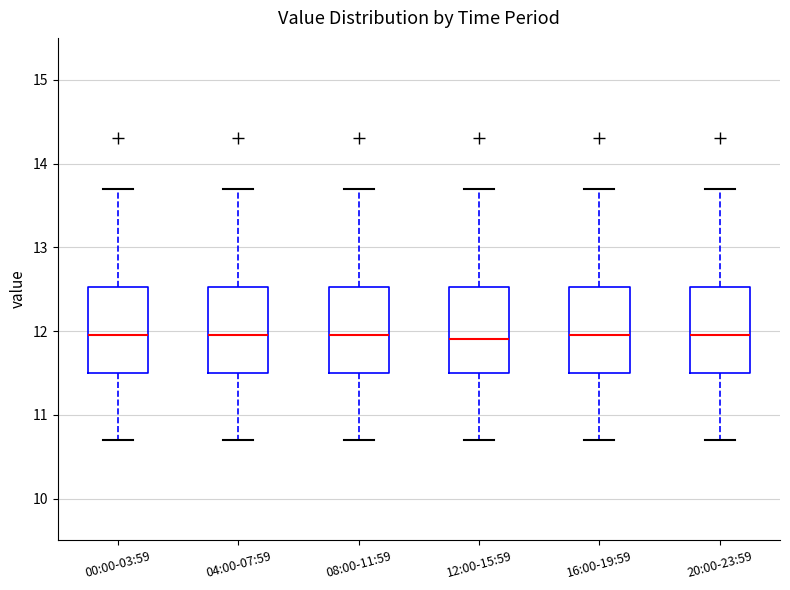

Where does the median line of the box for 00:00-03:59 sit on the y-axis? The values are not printed on the chart, so give them approximately, as read against the axis.

12.0